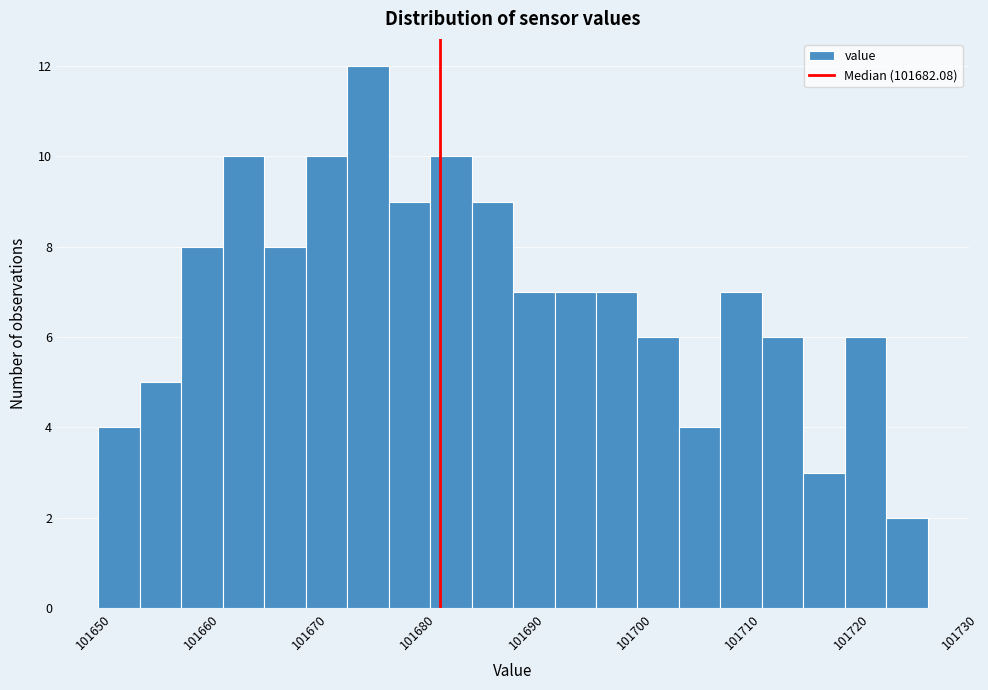

Around what value on the x-axis is the tallest bar? Give the approximate position of its centre, as read against the axis.

101675